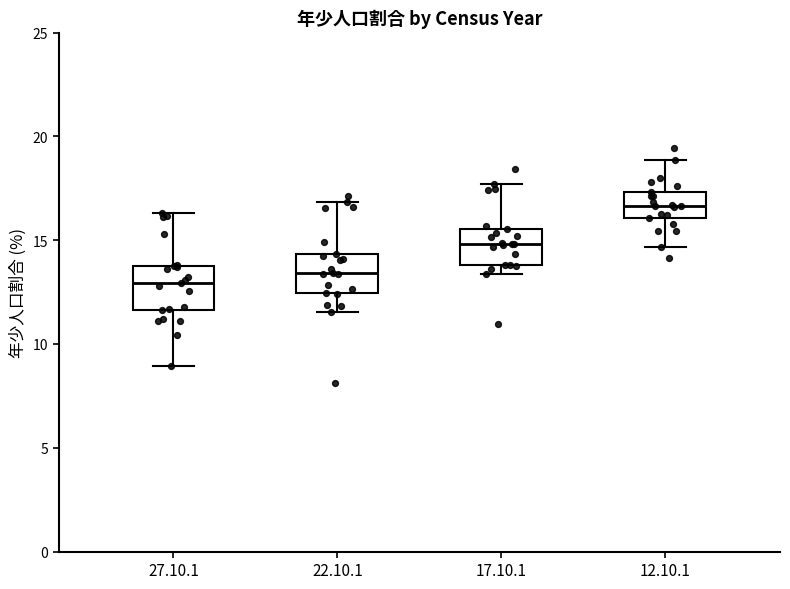

Reading left to right, transcribe this box plot: for each box, give where its median line is, the range the box spans, and where its two whiskers end, as read against the y-axis. The values are not printed on the chart, so give them approximately, as read against the axis.

27.10.1: median 13.0, box 11.5 to 13.5, whiskers 9.0 to 16.5
22.10.1: median 13.5, box 12.5 to 14.5, whiskers 11.5 to 17.0
17.10.1: median 15.0, box 14.0 to 15.5, whiskers 13.5 to 17.5
12.10.1: median 16.5, box 16.0 to 17.5, whiskers 14.5 to 19.0